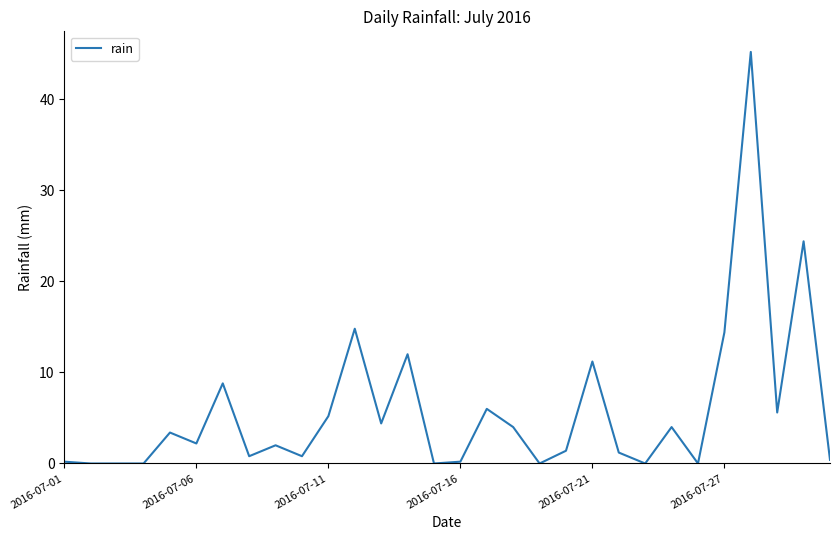

What is the difference between the maximum and minimum values?

45.2